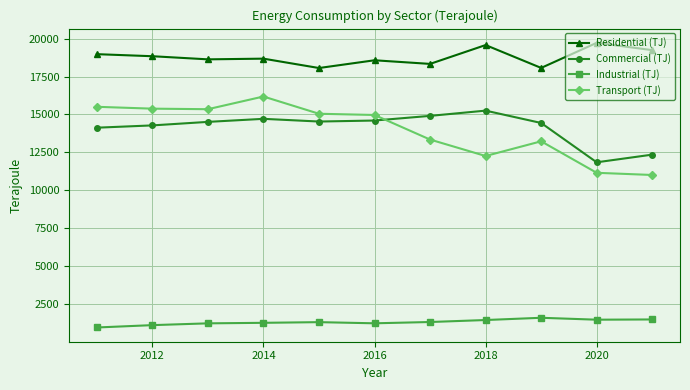

What are all the series names shown in the legend?

Residential (TJ), Commercial (TJ), Industrial (TJ), Transport (TJ)